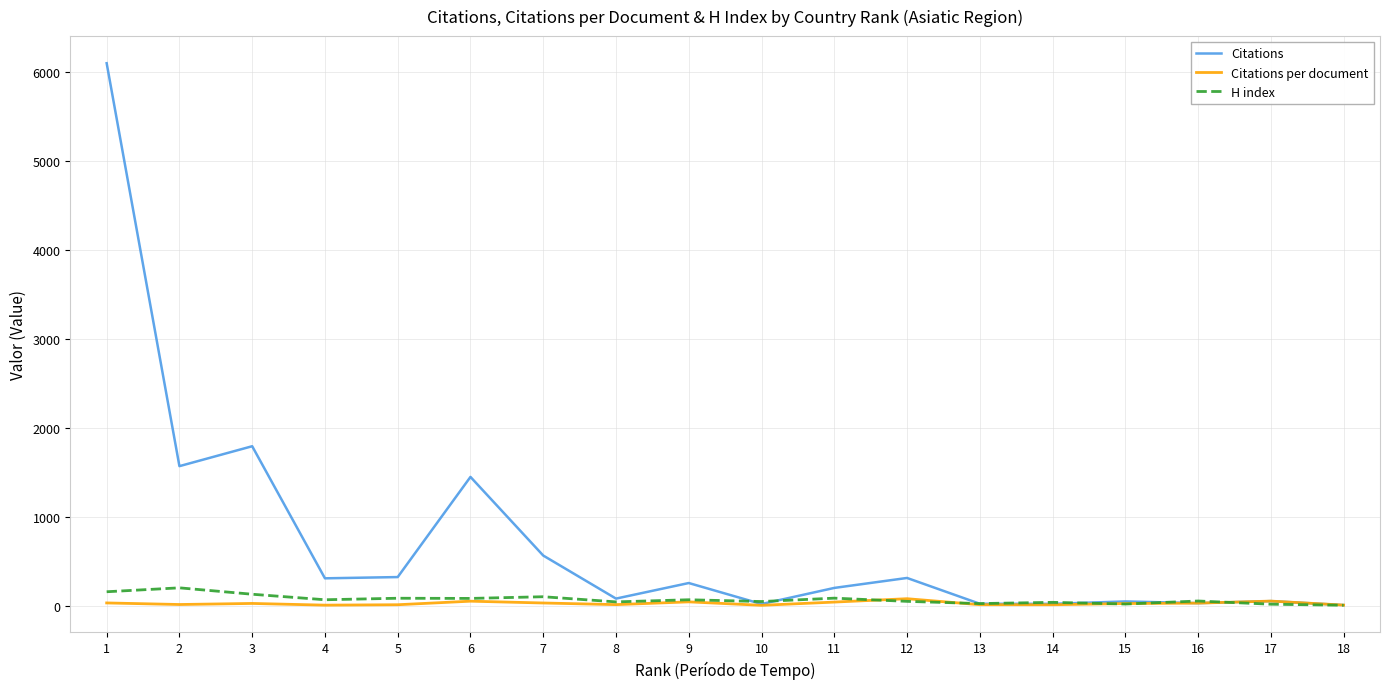

How many lines are shown in the chart?

3